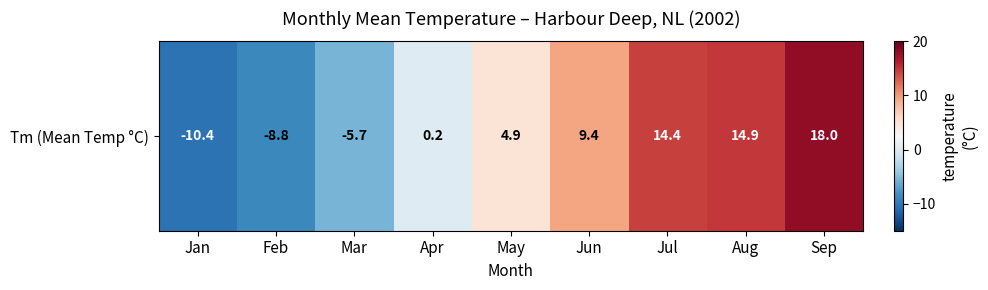

Which category has the lowest value across all series?

Jan